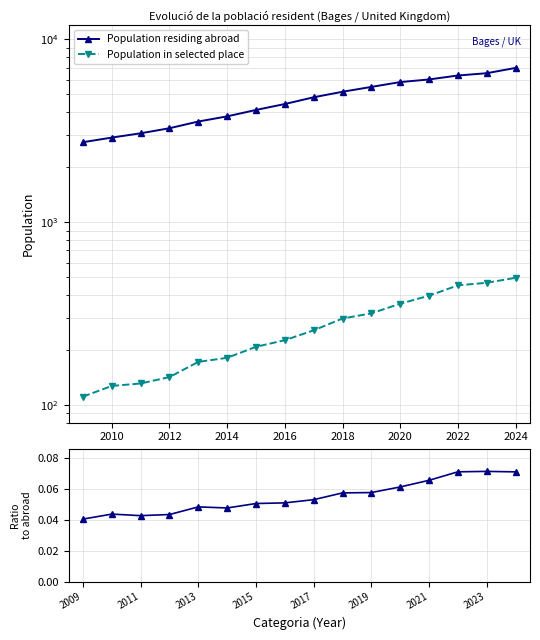

Which series has the largest range (max minus min)?

Population residing abroad